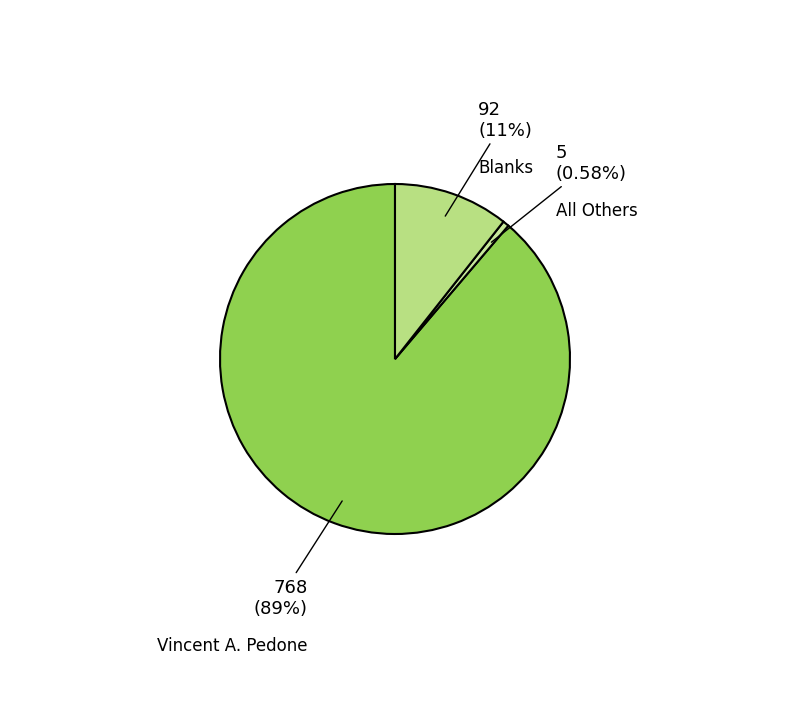

To the nearest percent, what portion does All Others represent?

1%